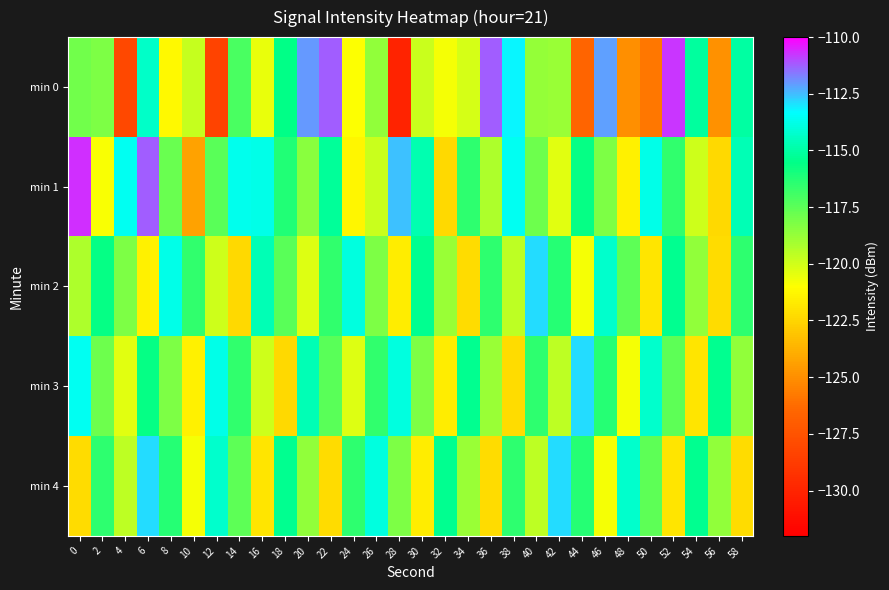

What is the greatest value displayed?

-110.7